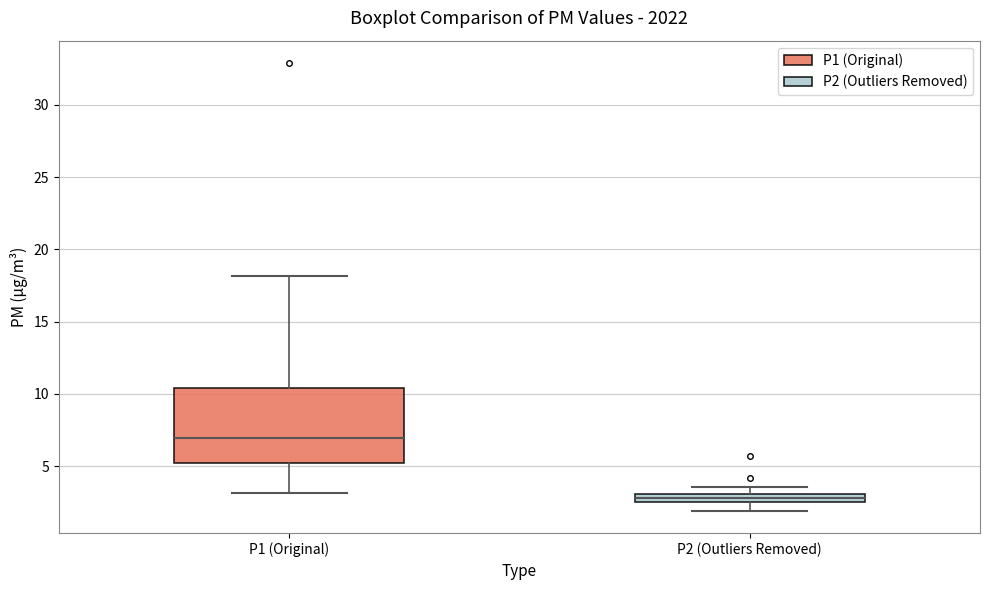

Which box's median line is the highest?

P1 (Original)